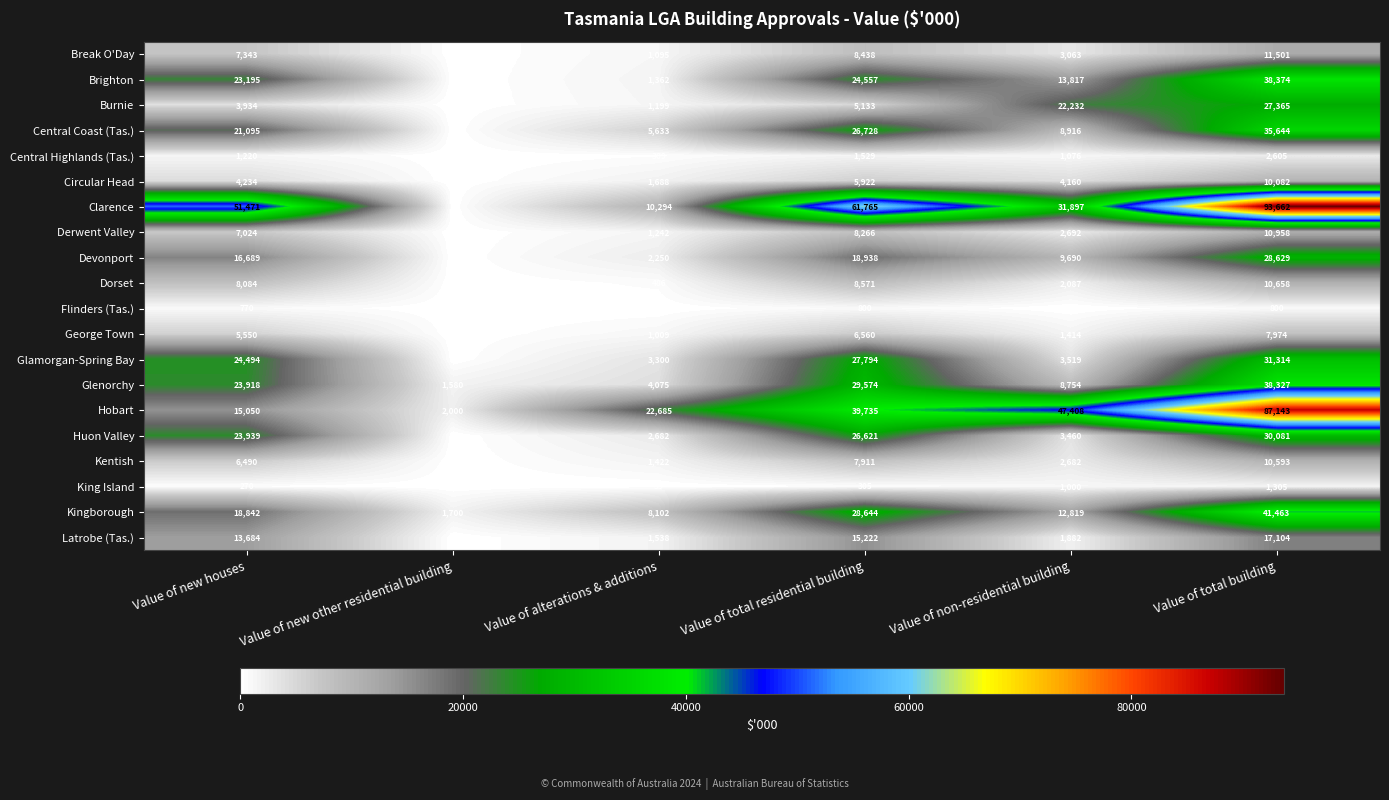

Rank the series at Value of total residential building from lowest to highest value.

King Island, Flinders (Tas.), Central Highlands (Tas.), Burnie, Circular Head, George Town, Kentish, Derwent Valley, Break O'Day, Dorset, Latrobe (Tas.), Devonport, Brighton, Huon Valley, Central Coast (Tas.), Glamorgan-Spring Bay, Kingborough, Glenorchy, Hobart, Clarence